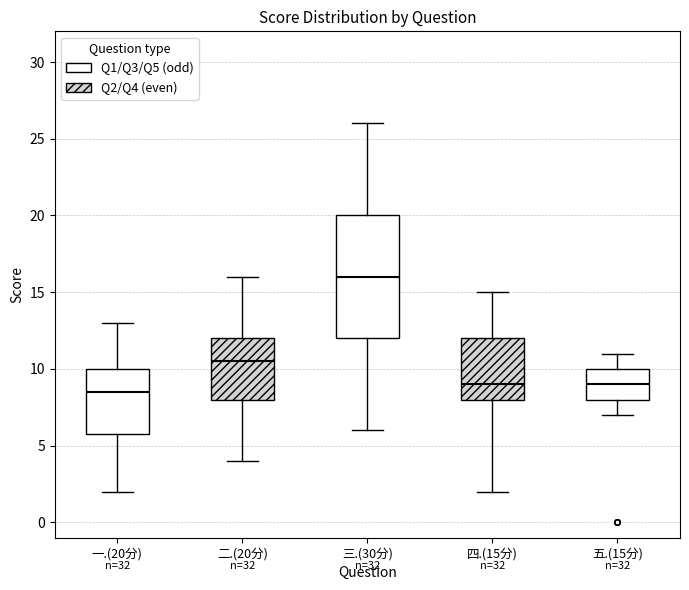

Reading left to right, read every box against the y-axis: the position of its median line, the range the box covers, and the ends of its whiskers. The values are not printed on the chart, so give them approximately, as read against the axis.

一.(20分): median 8.5, box 6.0 to 10.0, whiskers 2.0 to 13.0
二.(20分): median 10.5, box 8.0 to 12.0, whiskers 4.0 to 16.0
三.(30分): median 16.0, box 12.0 to 20.0, whiskers 6.0 to 26.0
四.(15分): median 9.0, box 8.0 to 12.0, whiskers 2.0 to 15.0
五.(15分): median 9.0, box 8.0 to 10.0, whiskers 7.0 to 11.0